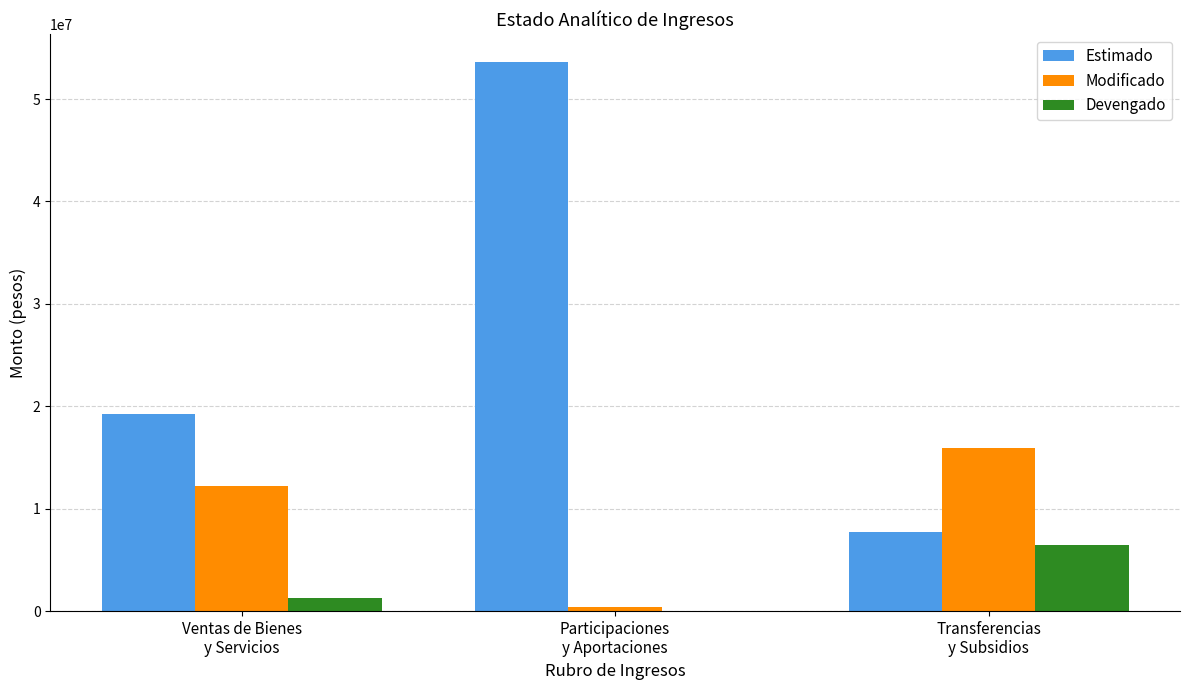

How many categories are shown in the chart?

3